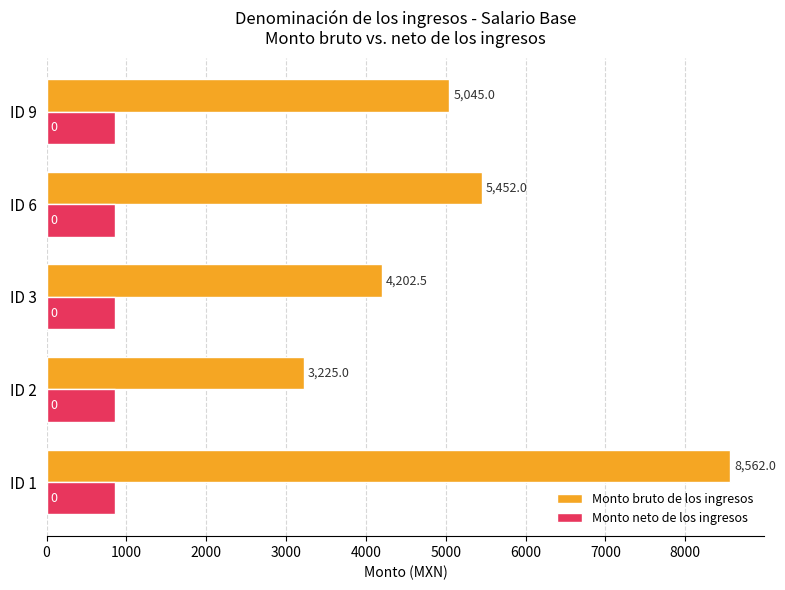

Where is Monto bruto de los ingresos nearest to the value 5893?

ID 6